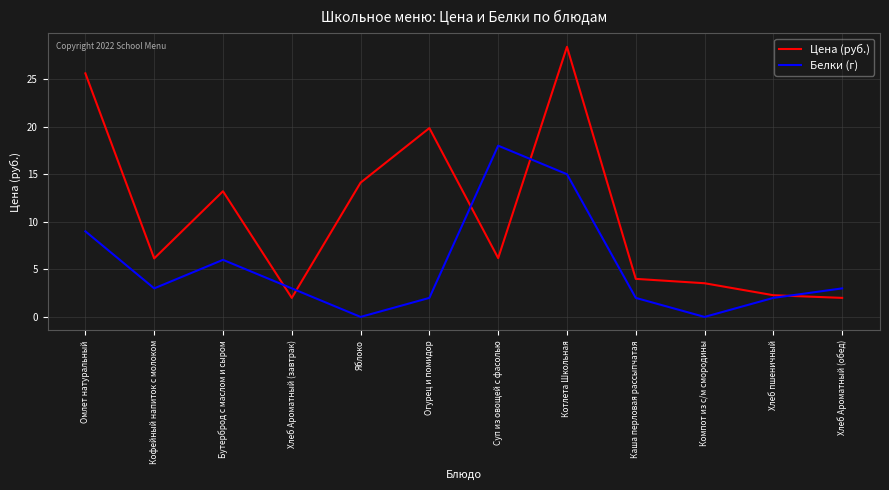

What is the difference between the highest and lowest values at Котлета Школьная?

13.4